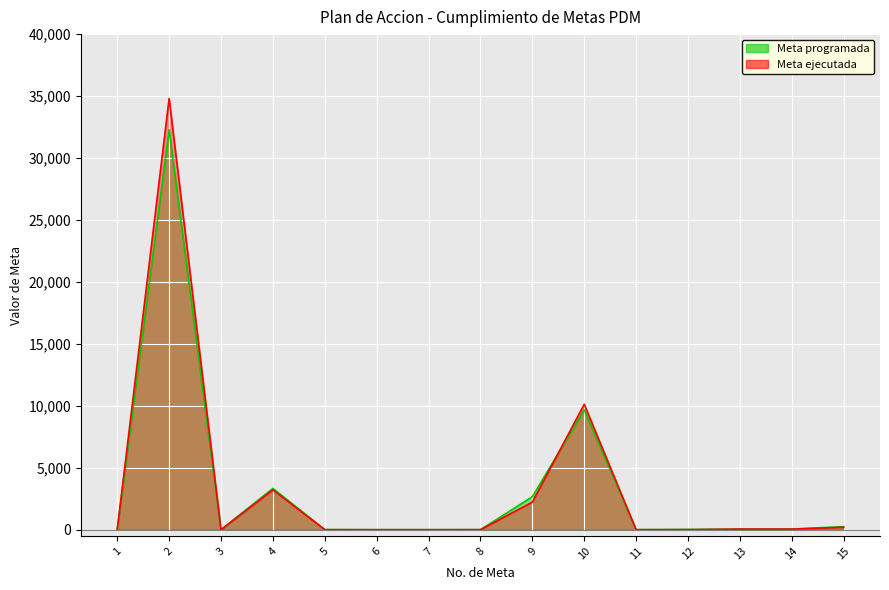

Which series ends up on top after the final intersection of Meta ejecutada and Meta programada?

Meta programada